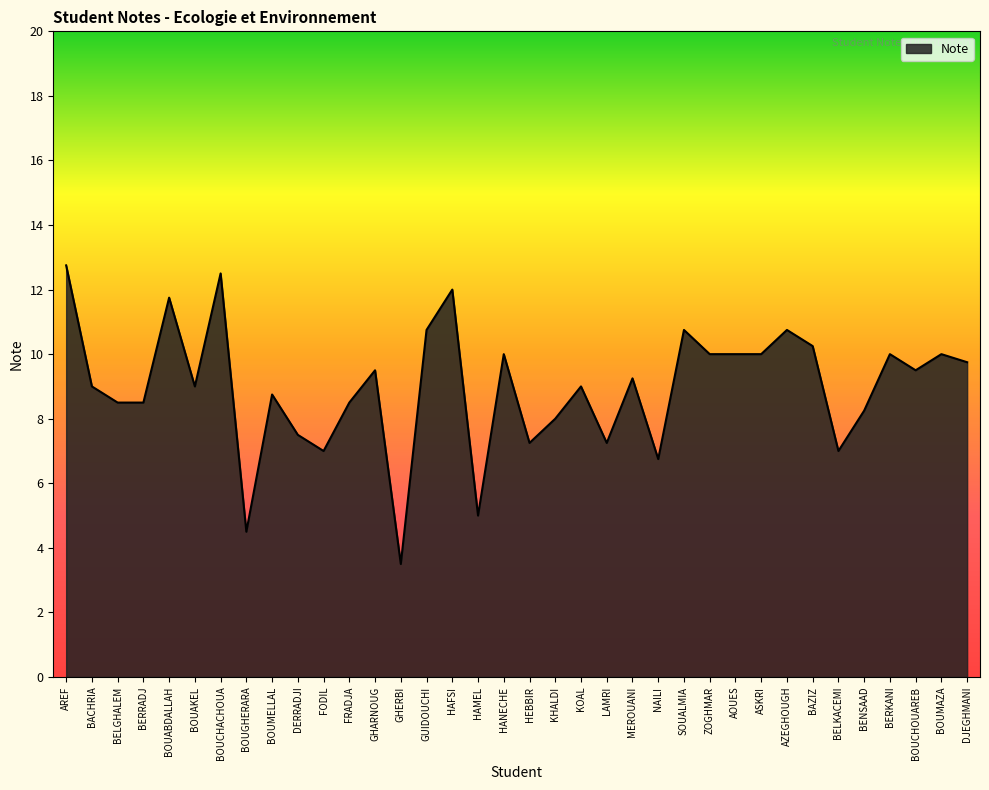

Approximately how many times larger is the value at BERKANI compared to BELGHALEM?

1.2